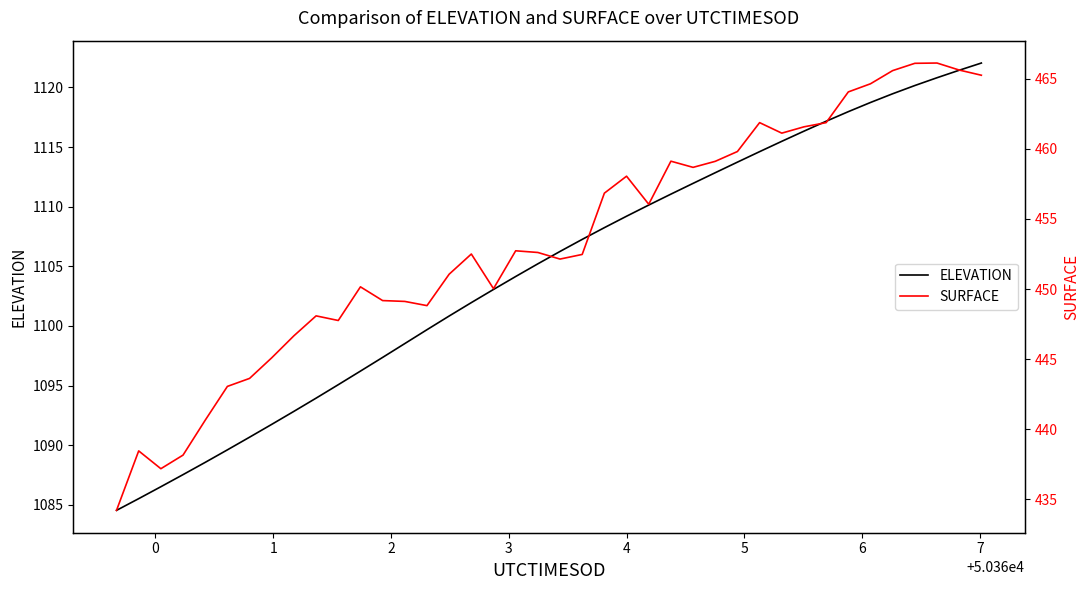

What are all the series names shown in the legend?

ELEVATION, SURFACE